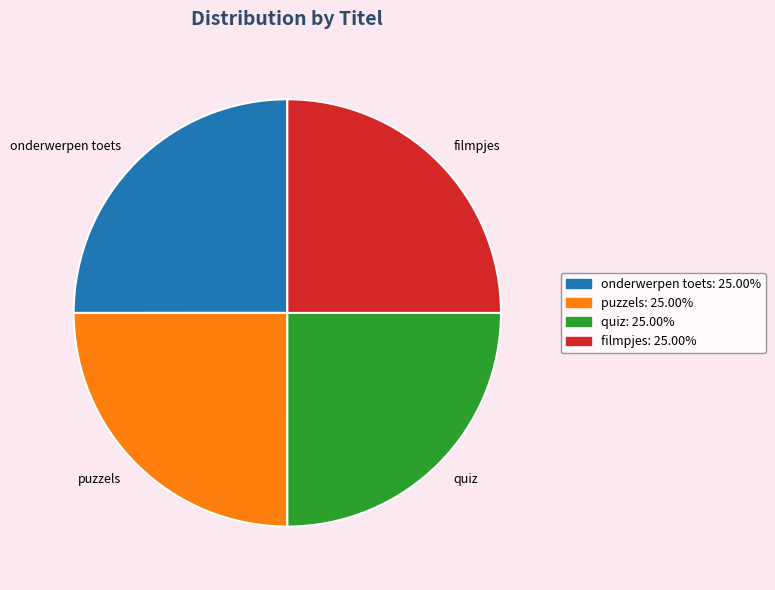

True or false: puzzels accounts for 31% of the total.

False